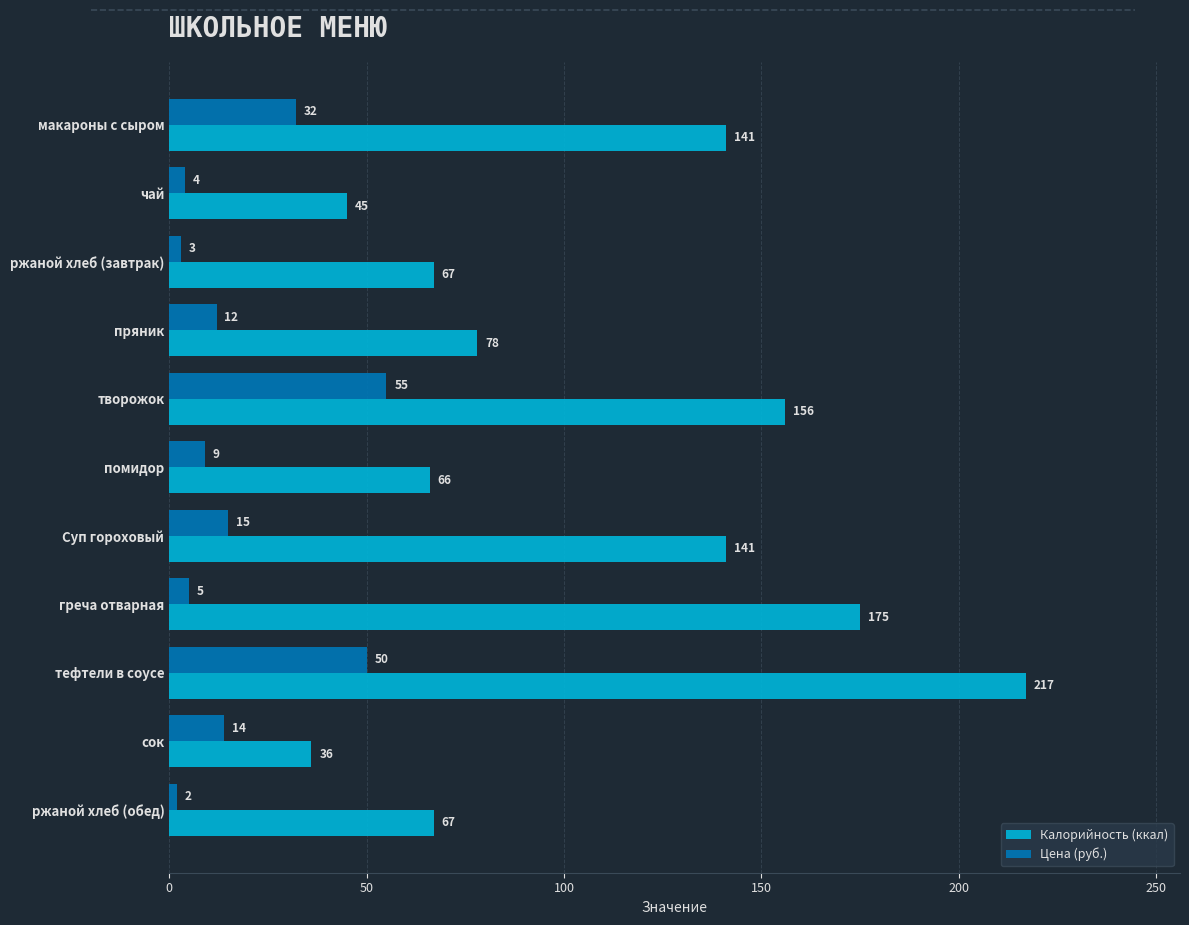

At how many categories does at least one series exceed 85?

5